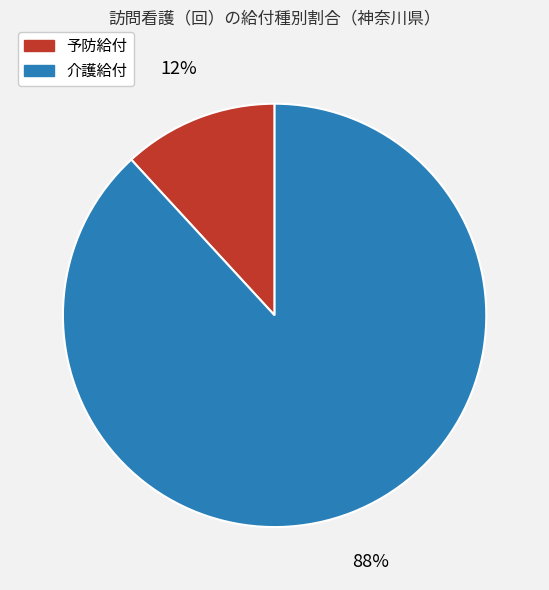

How many segments does this pie chart have?

2